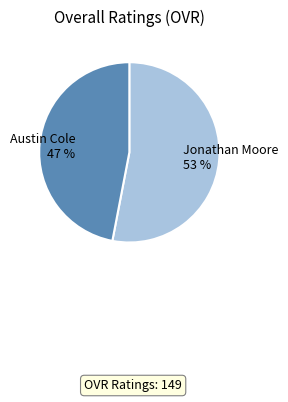

Does any single category account for the majority?

Yes